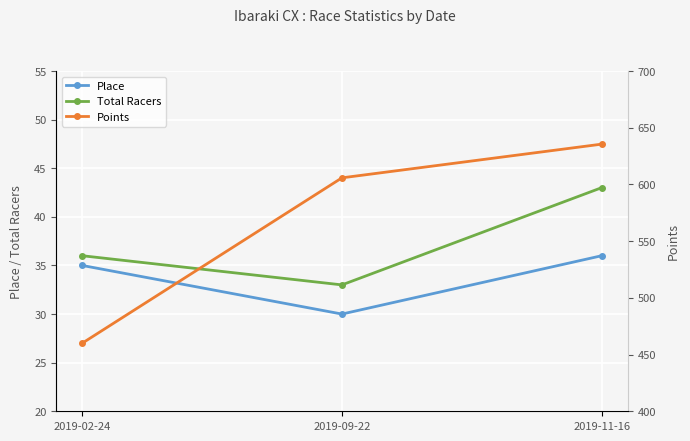

What is the label of the 1st point from the right?

2019-11-16